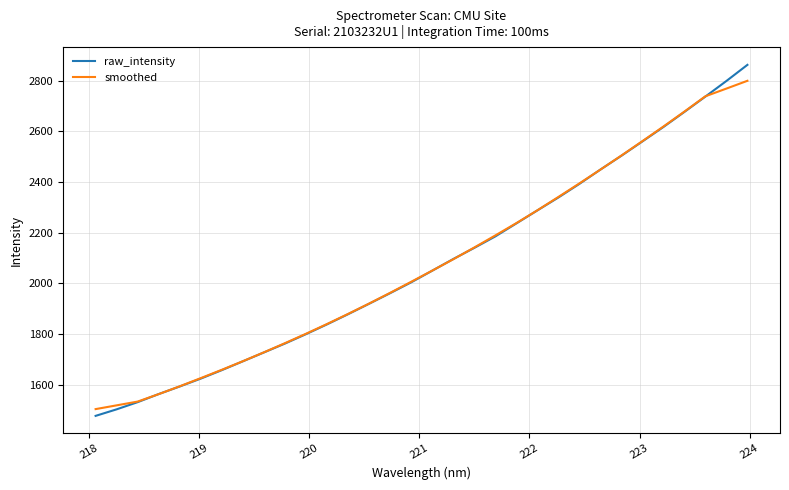

Which series has the widest spread of values?

raw_intensity